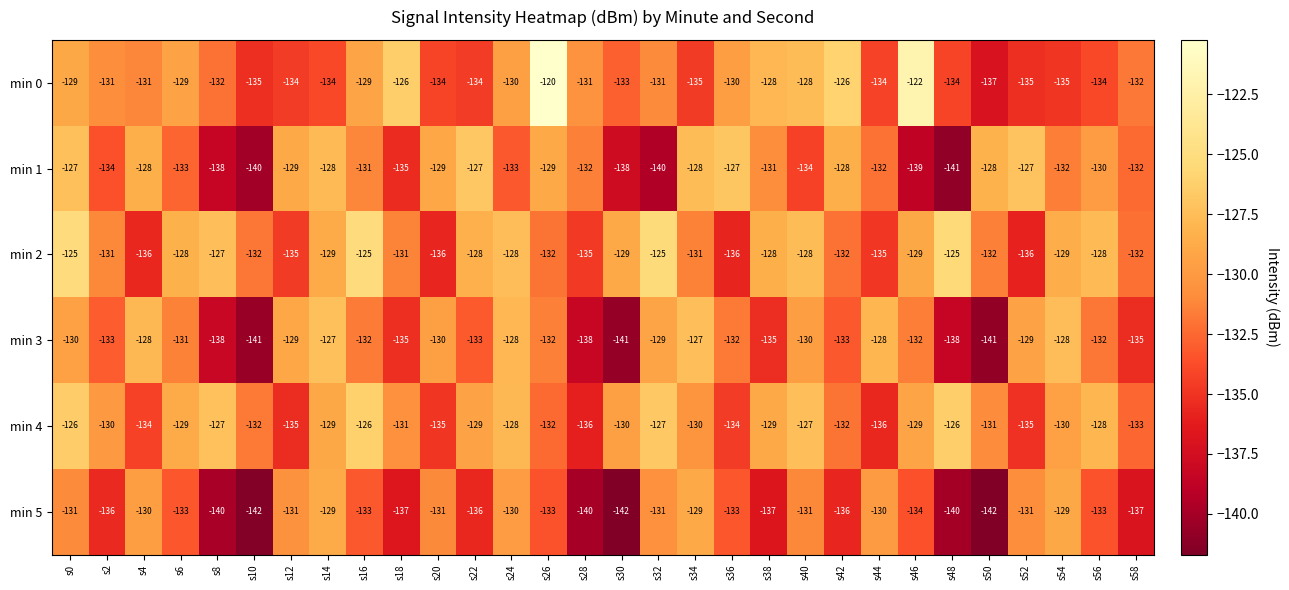

Count the number of data series in this chart.

6